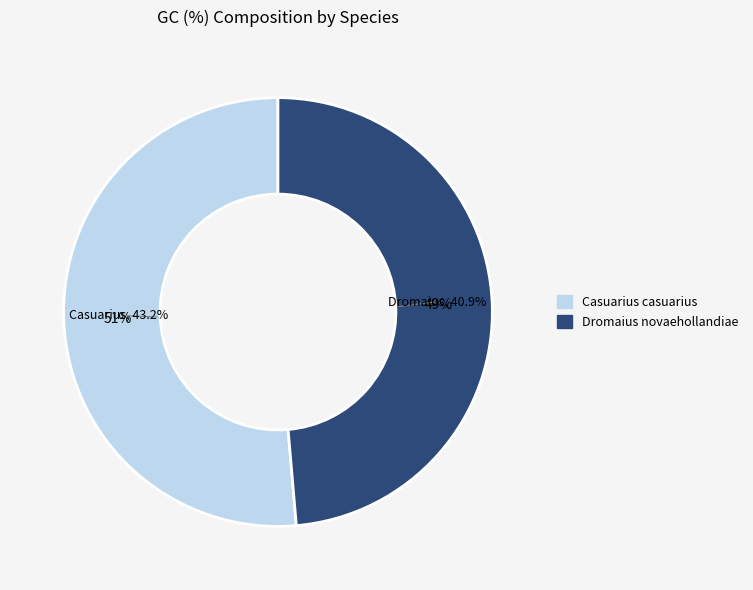

Count the number of slices in the pie.

2